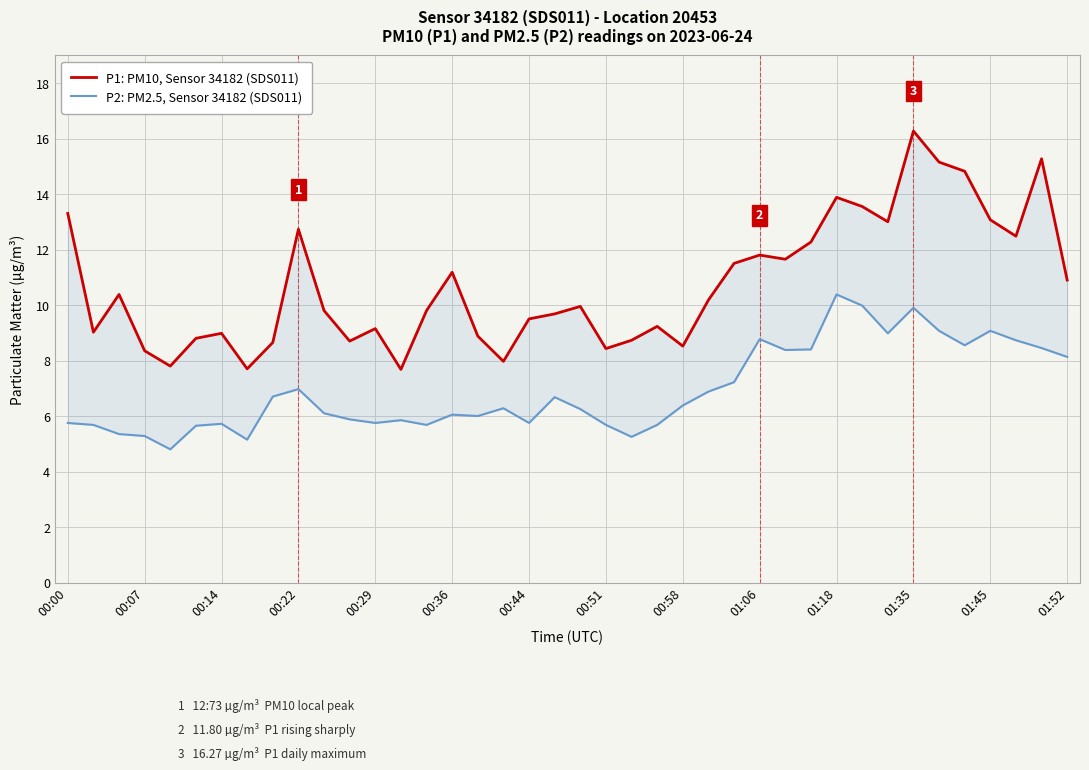

What is the minimum value shown in the chart?

4.8